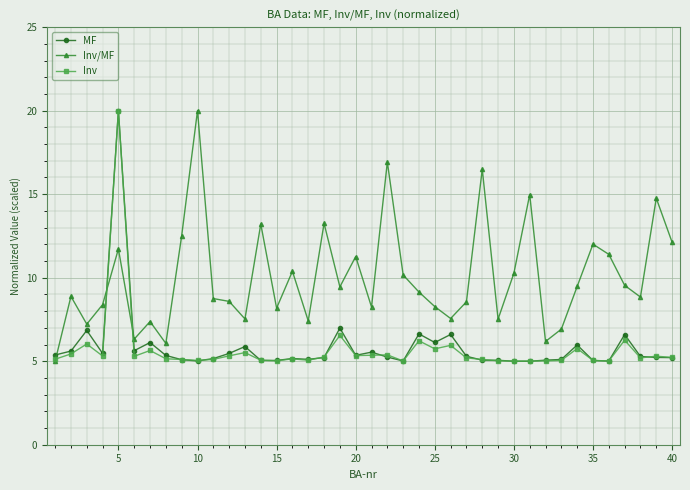

After their last crossing, which series has the higher values: Inv/MF or Inv?

Inv/MF